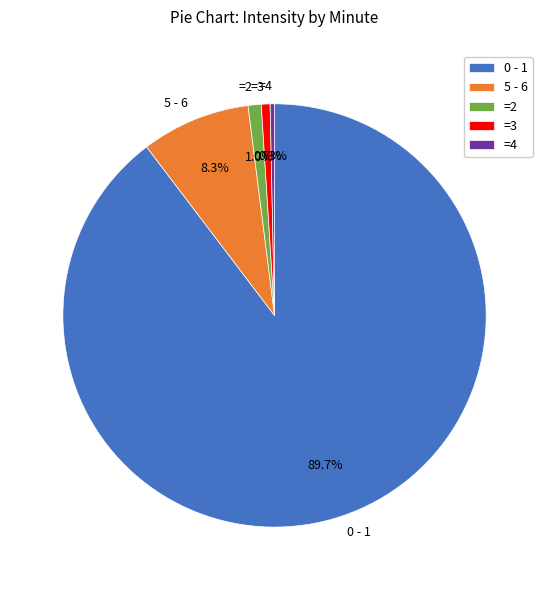

Which has a higher value, =2 or 0 - 1?

0 - 1